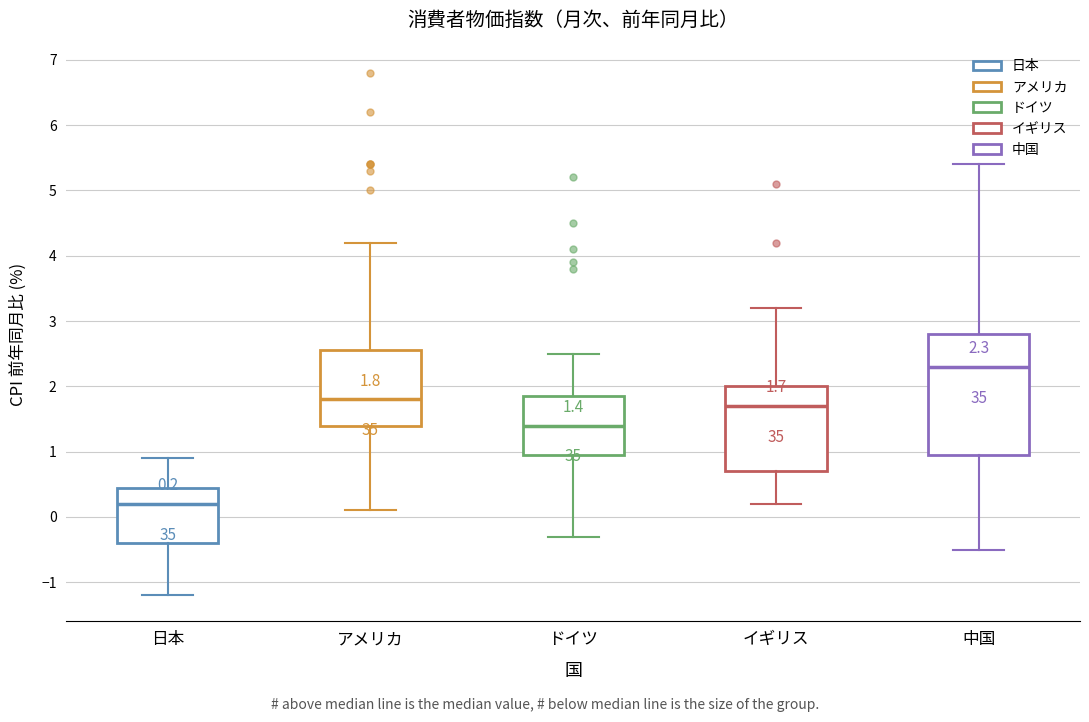

Which box is the tallest, from its lower edge to its upper edge?

中国